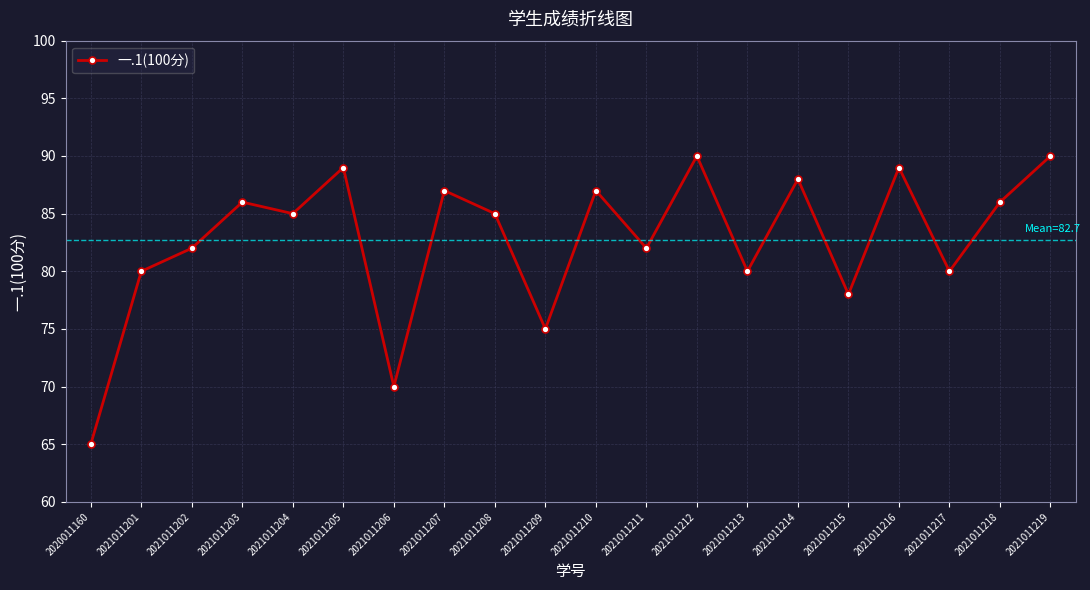

Where is the first local minimum?

2021011204